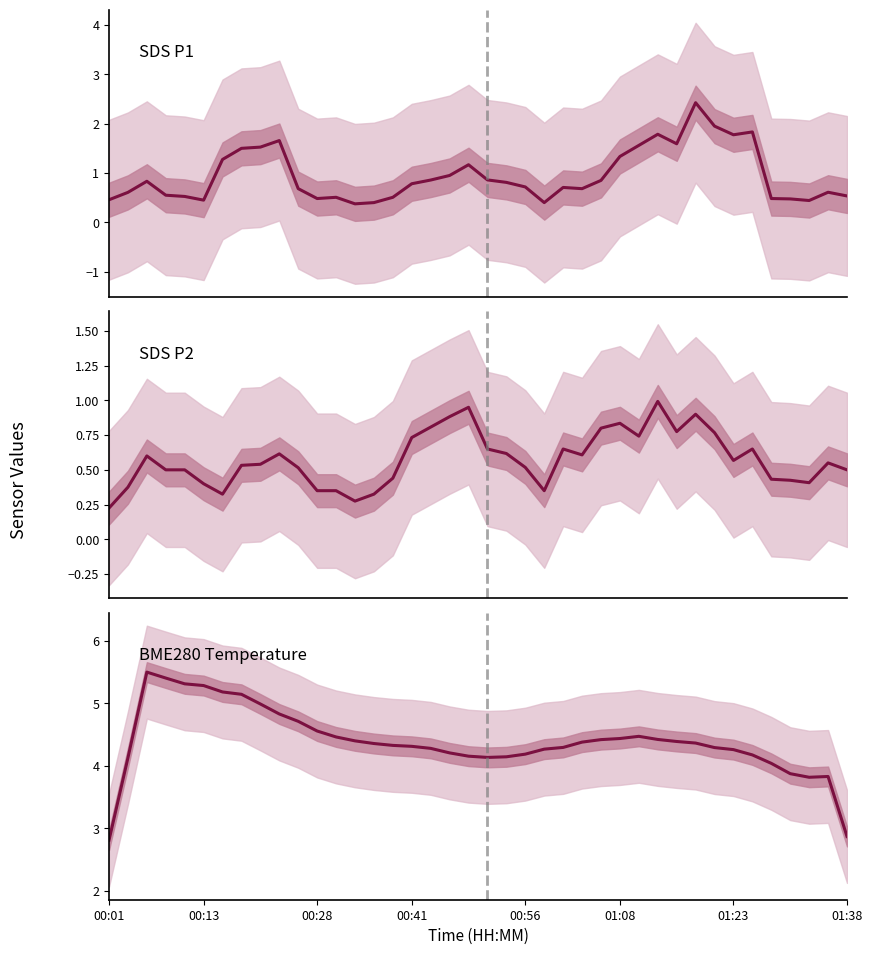

Which series has the widest spread of values?

BME280_temperature